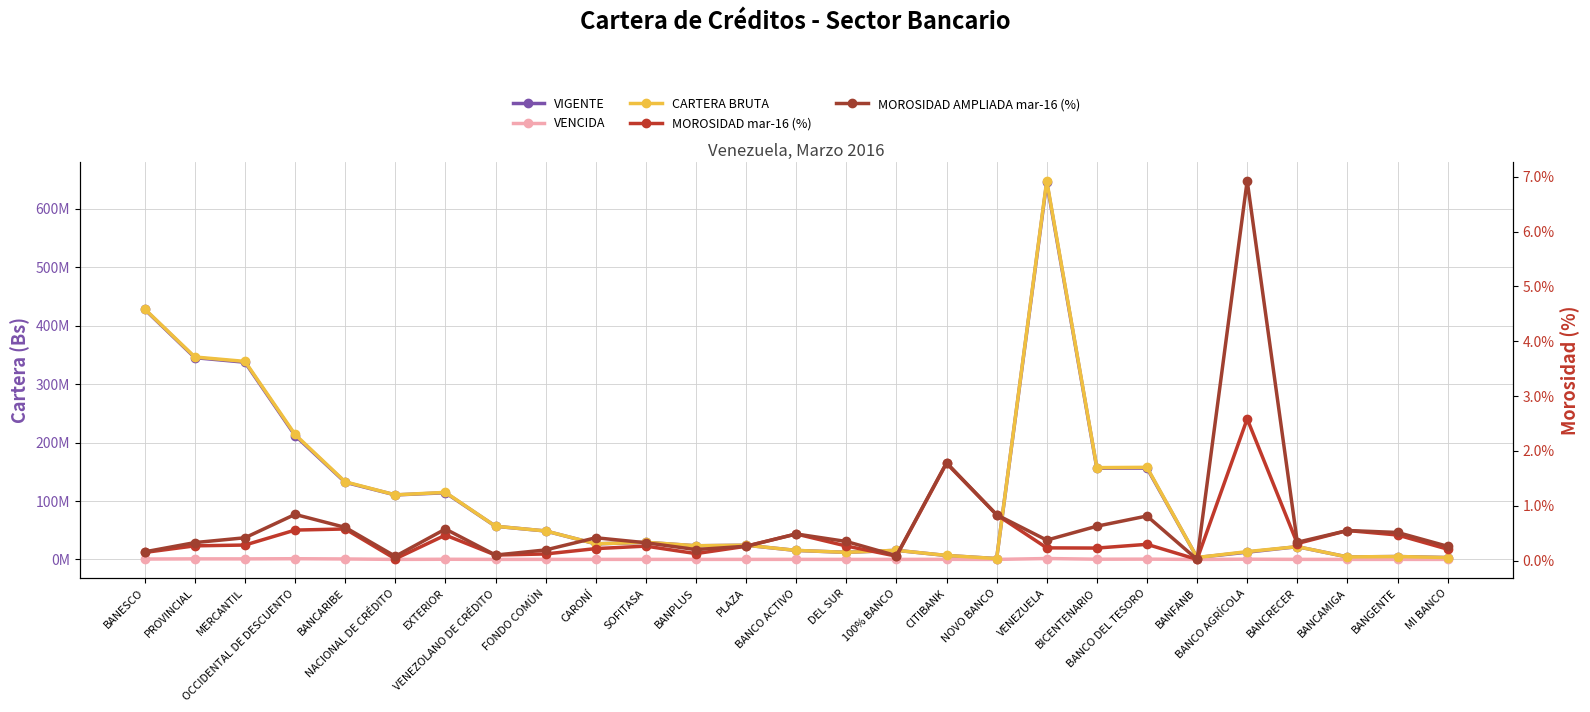

Rank the series by their maximum value, from highest to lowest.

CARTERA BRUTA, VIGENTE, VENCIDA, MOROSIDAD AMPLIADA mar-16 (%), MOROSIDAD mar-16 (%)